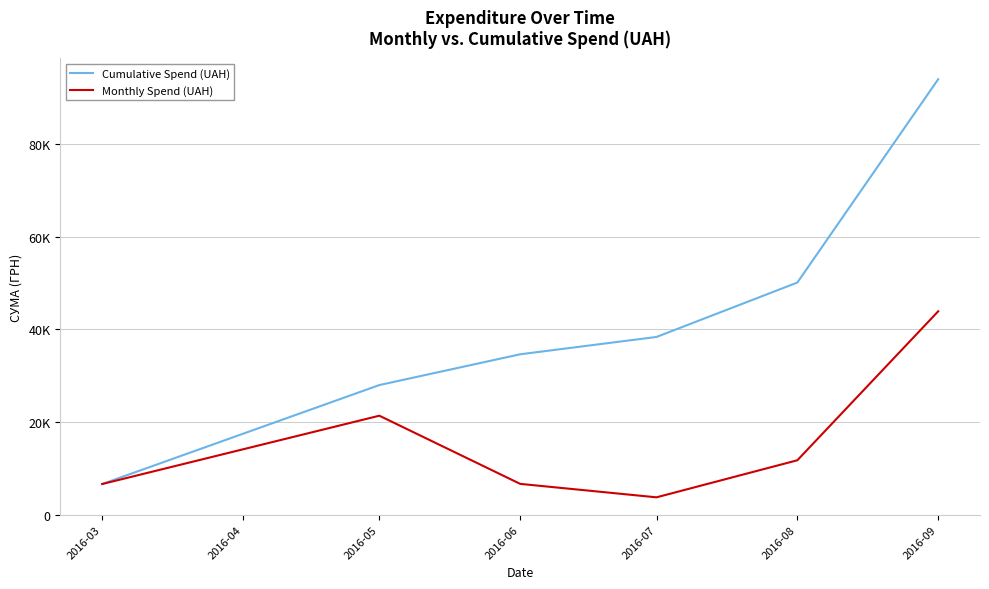

What are all the series names shown in the legend?

Cumulative Spend (UAH), Monthly Spend (UAH)